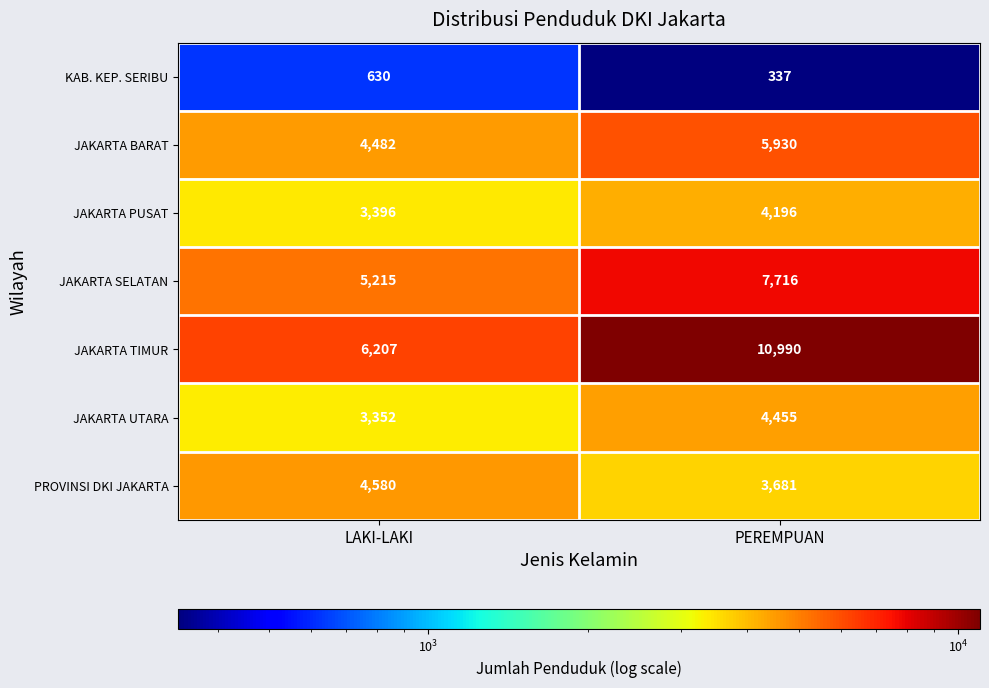

Reading right to left, extract all data points from this chart.

KAB. KEP. SERIBU: PEREMPUAN=337	LAKI-LAKI=630
JAKARTA BARAT: PEREMPUAN=5930	LAKI-LAKI=4482
JAKARTA PUSAT: PEREMPUAN=4196	LAKI-LAKI=3396
JAKARTA SELATAN: PEREMPUAN=7716	LAKI-LAKI=5215
JAKARTA TIMUR: PEREMPUAN=10990	LAKI-LAKI=6207
JAKARTA UTARA: PEREMPUAN=4455	LAKI-LAKI=3352
PROVINSI DKI JAKARTA: PEREMPUAN=3681	LAKI-LAKI=4580